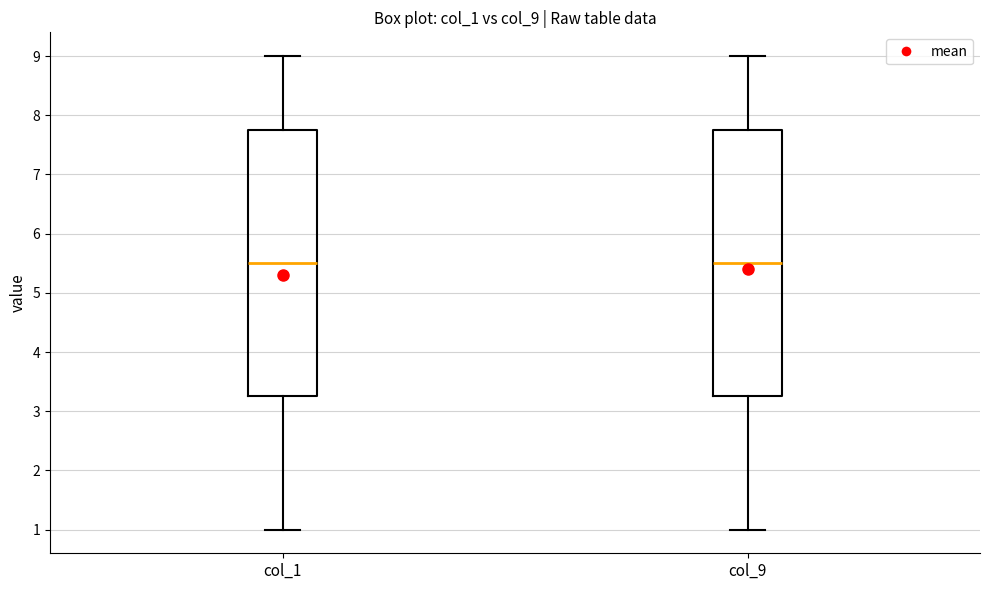

Reading left to right, read every box against the y-axis: the position of its median line, the range the box covers, and the ends of its whiskers. The values are not printed on the chart, so give them approximately, as read against the axis.

col_1: median 5.5, box 3.3 to 7.8, whiskers 1.0 to 9.0
col_9: median 5.5, box 3.3 to 7.8, whiskers 1.0 to 9.0